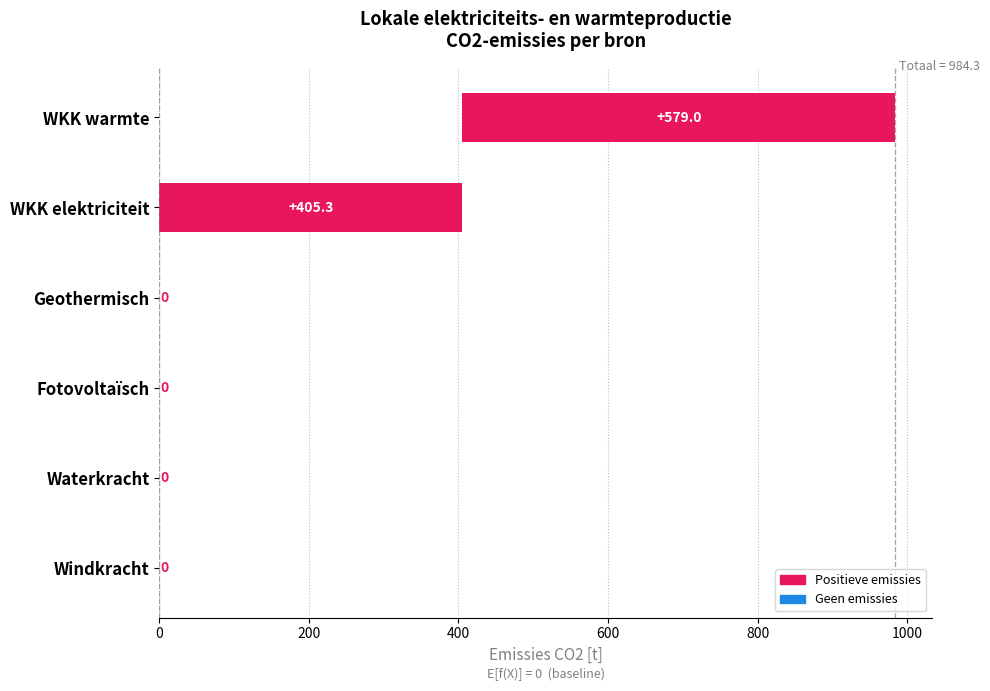

The value at Geothermisch is 0.0. True or false?

True